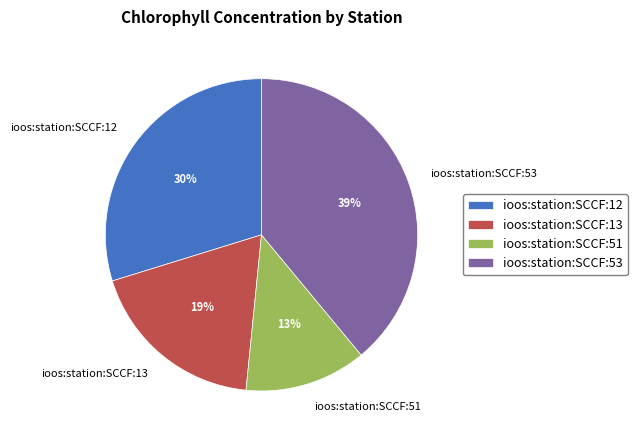

Is the sum of ioos:station:SCCF:53 and ioos:station:SCCF:51 greater than half?

Yes